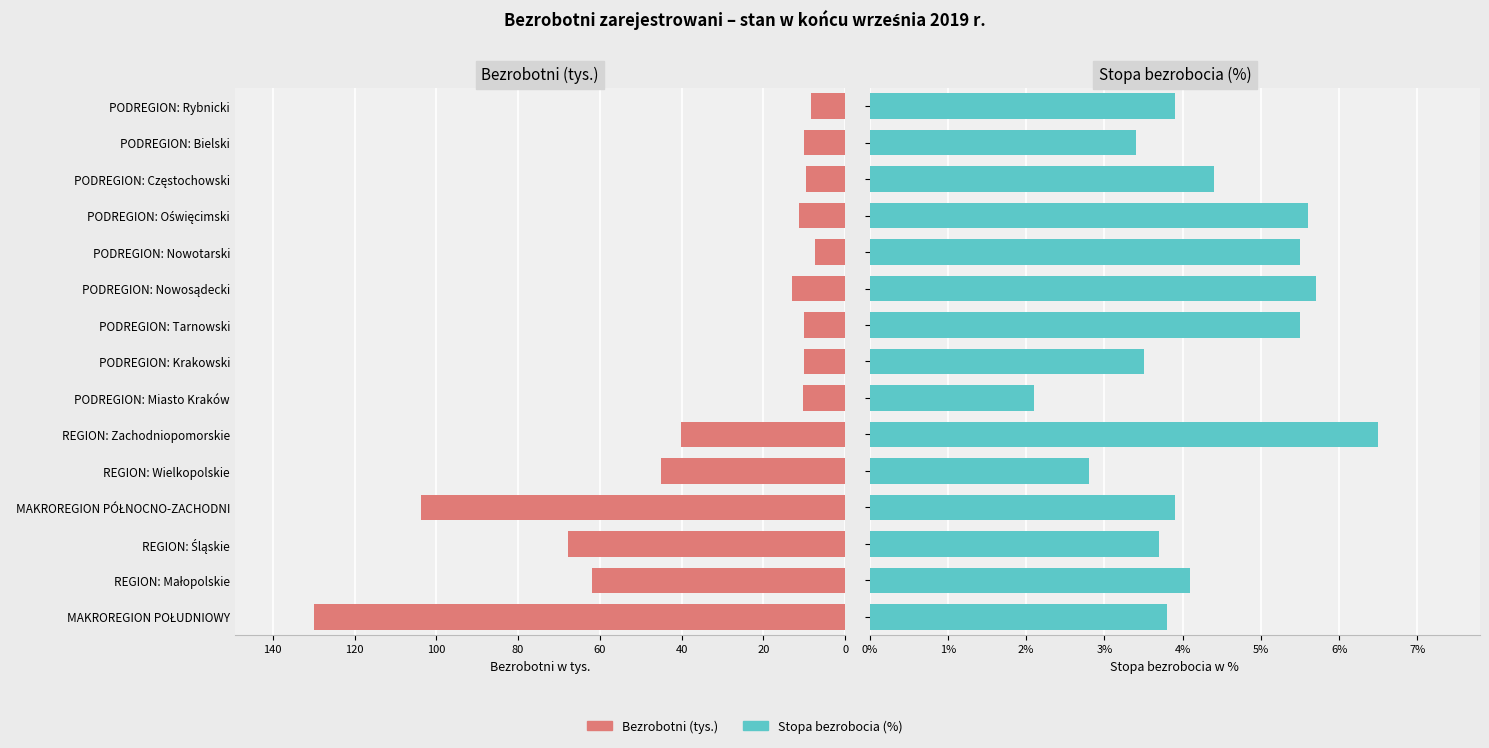

Rank the series by their maximum value, from lowest to highest.

Stopa bezrobocia (%), Bezrobotni (tys.)